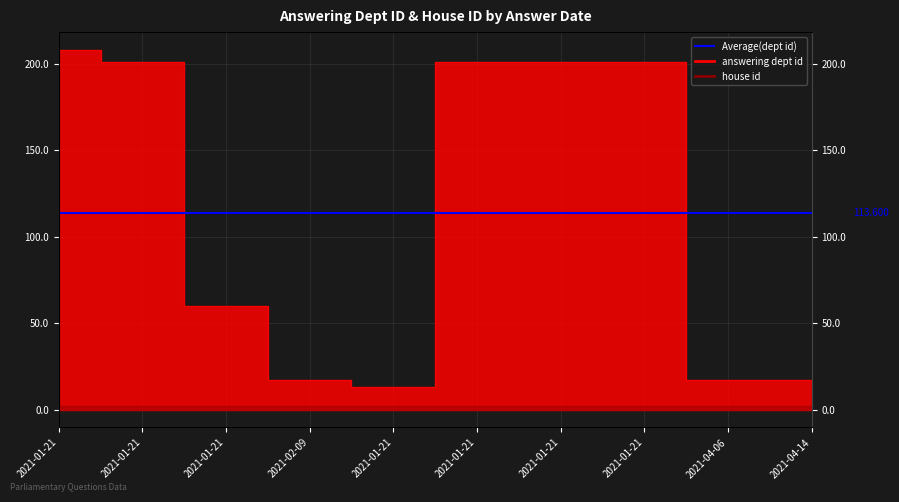

Is it true that the value at 2021-01-21 is 60?

True